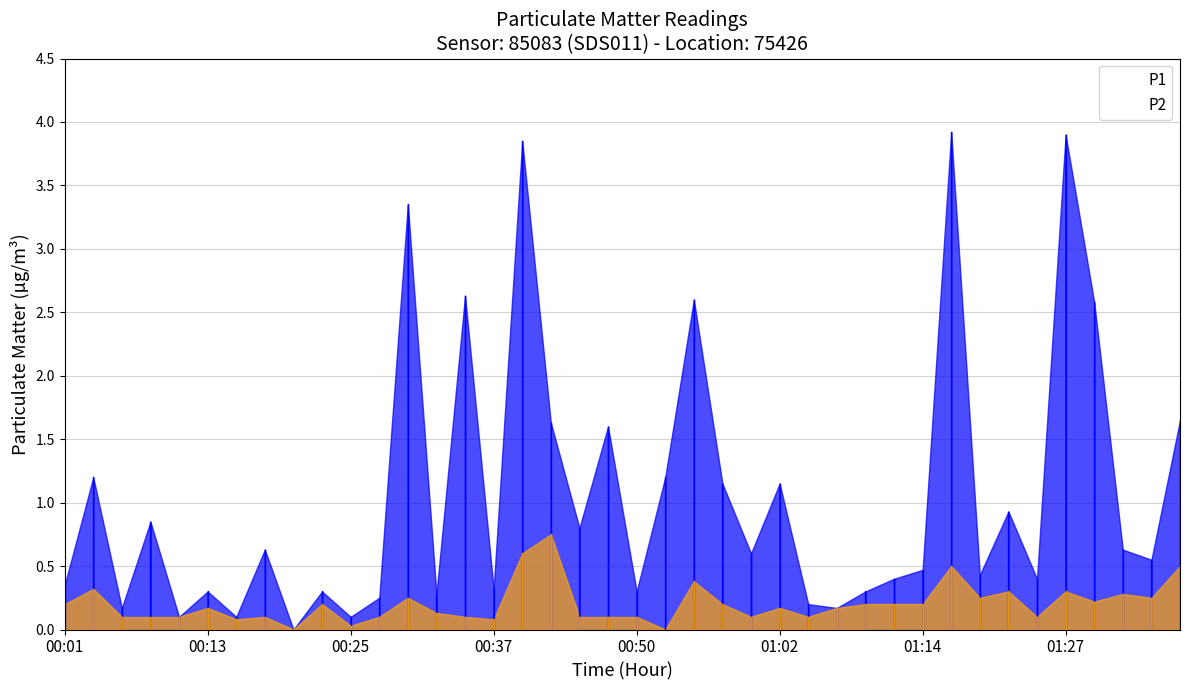

What is the difference between the maximum and minimum values in the P2 series?

0.8